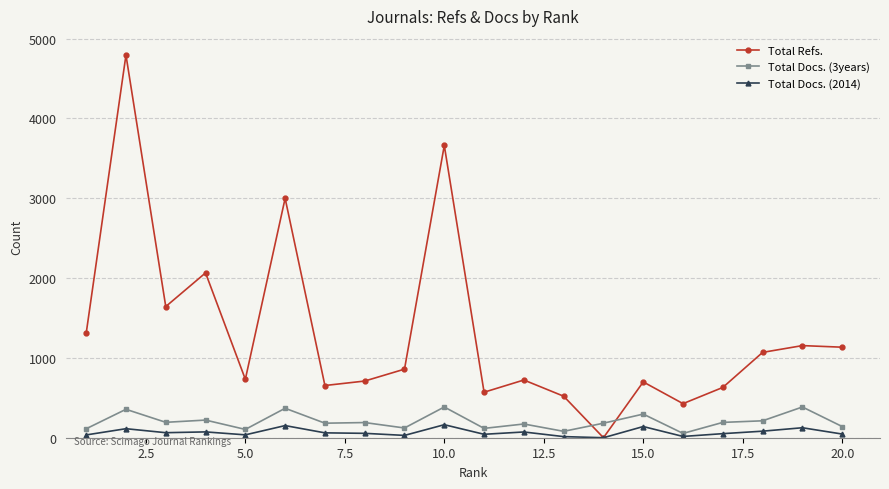

Which series has the widest spread of values?

Total Refs.